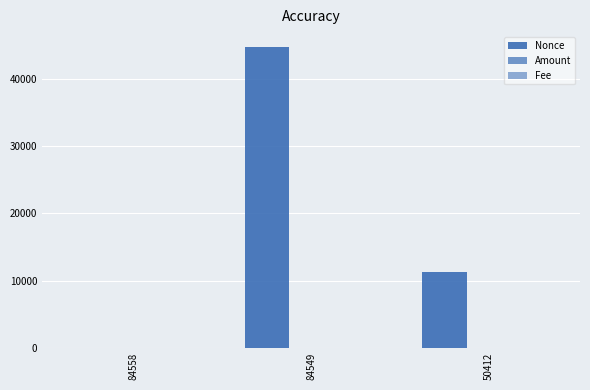

At which label does Amount first exceed 10?

84558